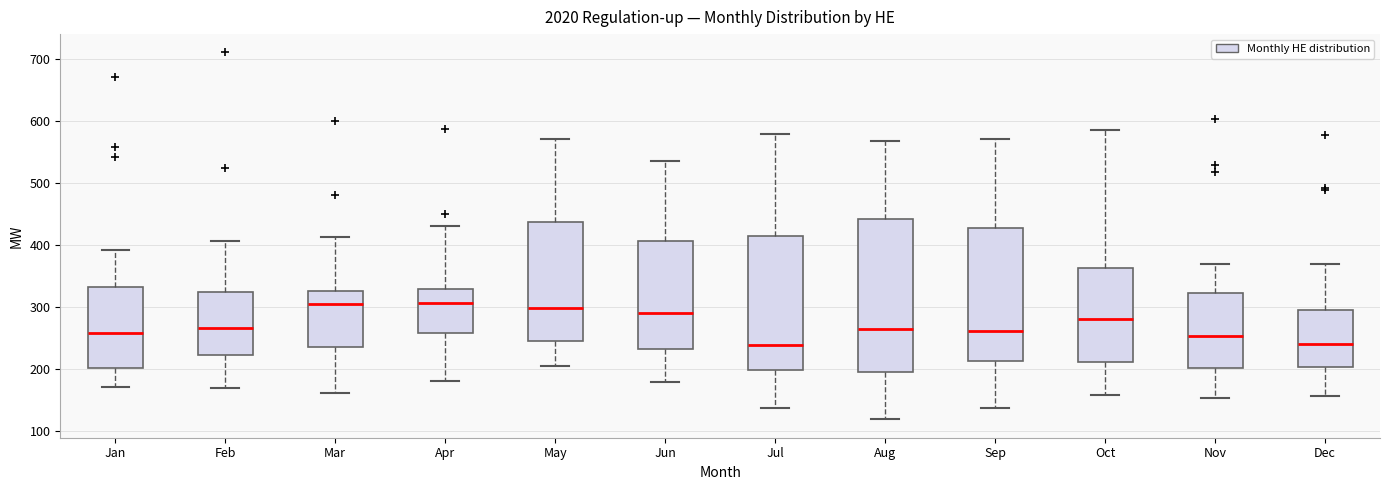

Comparing the boxes themselves (not the whiskers), which one is the tallest?

Aug